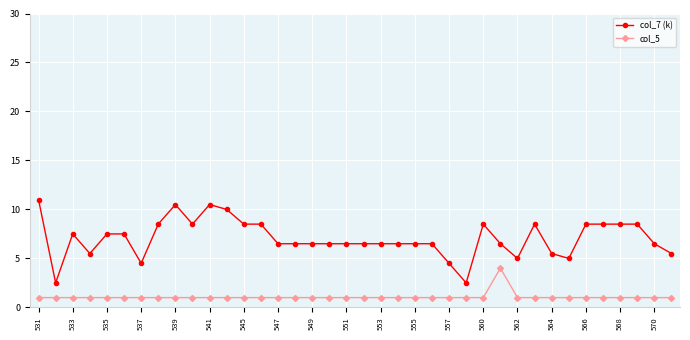

Rank the series by their average value, from highest to lowest.

col_7 (k), col_5